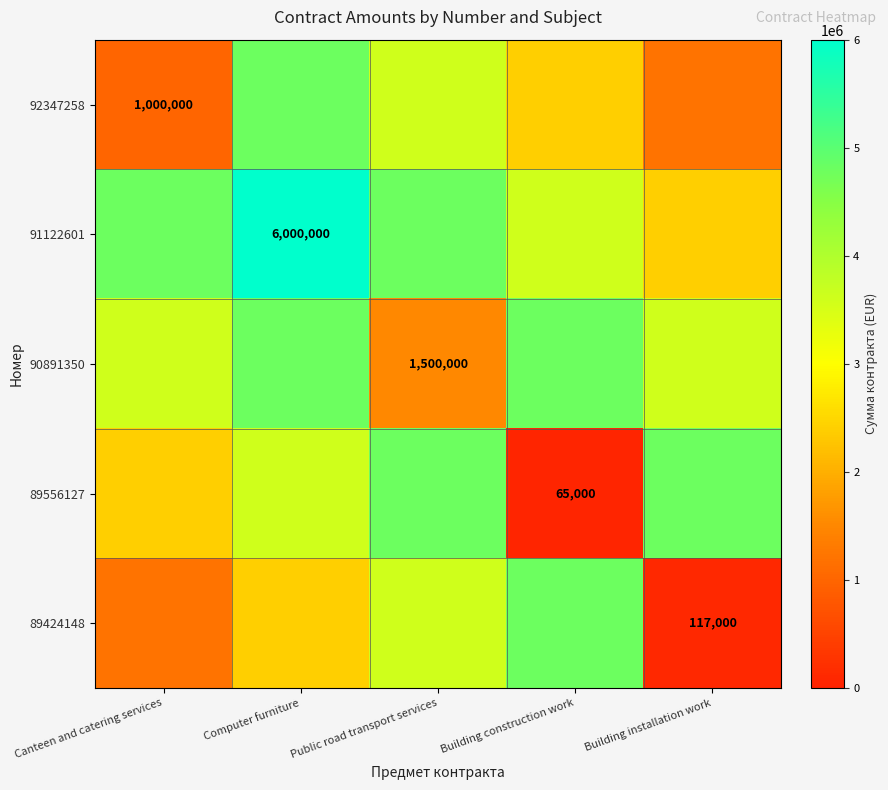

Between Building construction work and Canteen and catering services, which is larger?

Building construction work